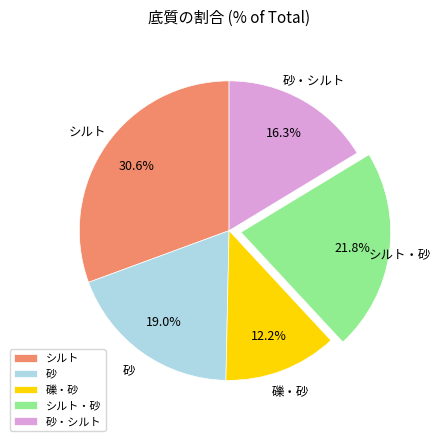

To the nearest percent, what is the average slice percentage?

20%